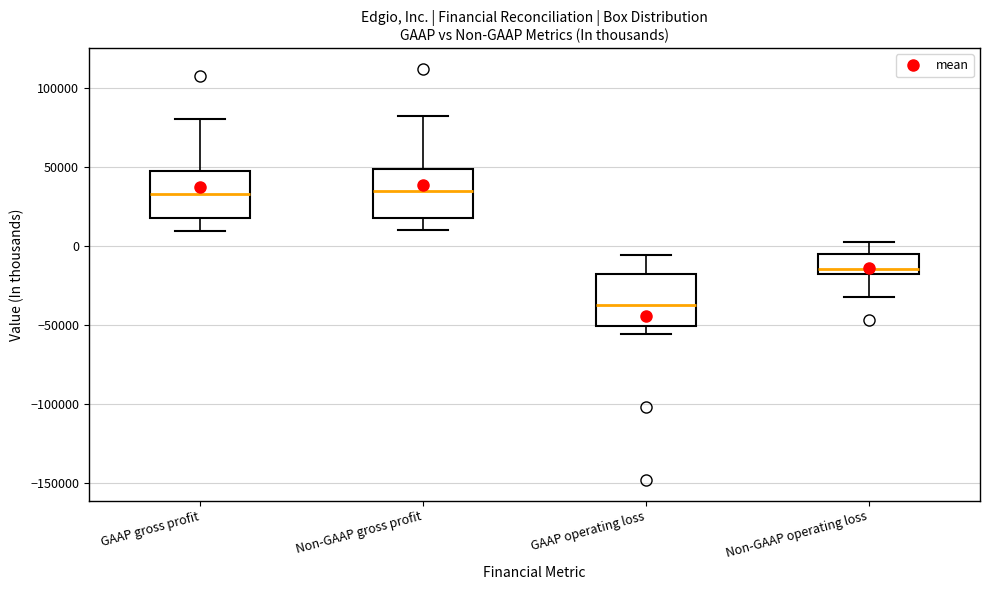

Where does the median line of the box for GAAP operating loss sit on the y-axis? The values are not printed on the chart, so give them approximately, as read against the axis.

-40000